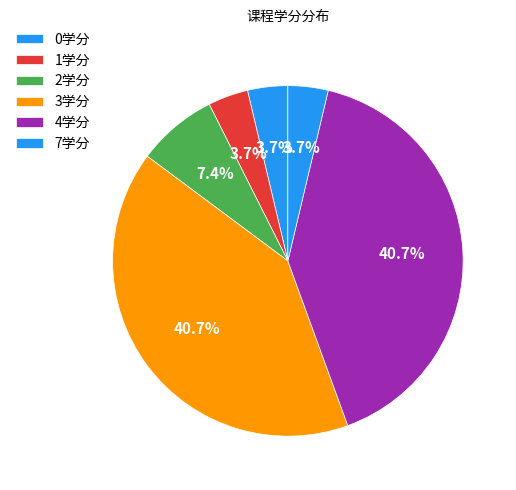

How many segments does this pie chart have?

6